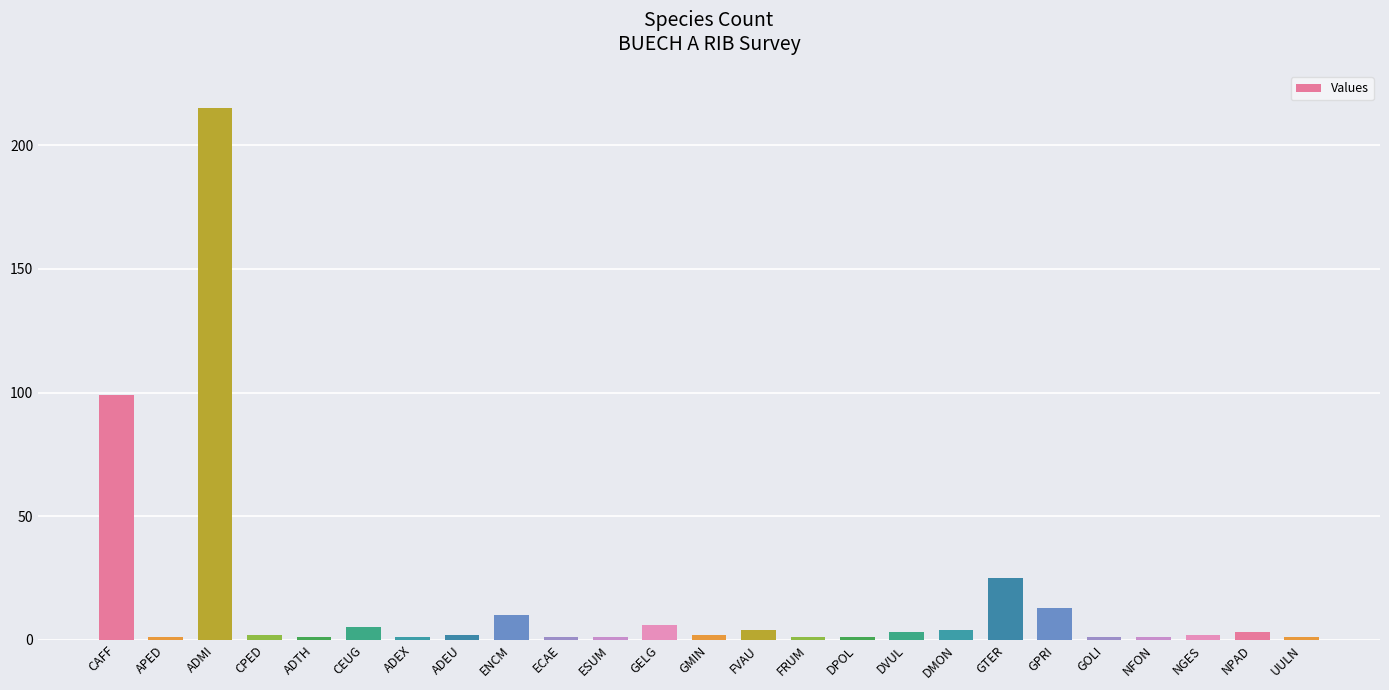

What is the label of the 4th bar from the right?

NFON